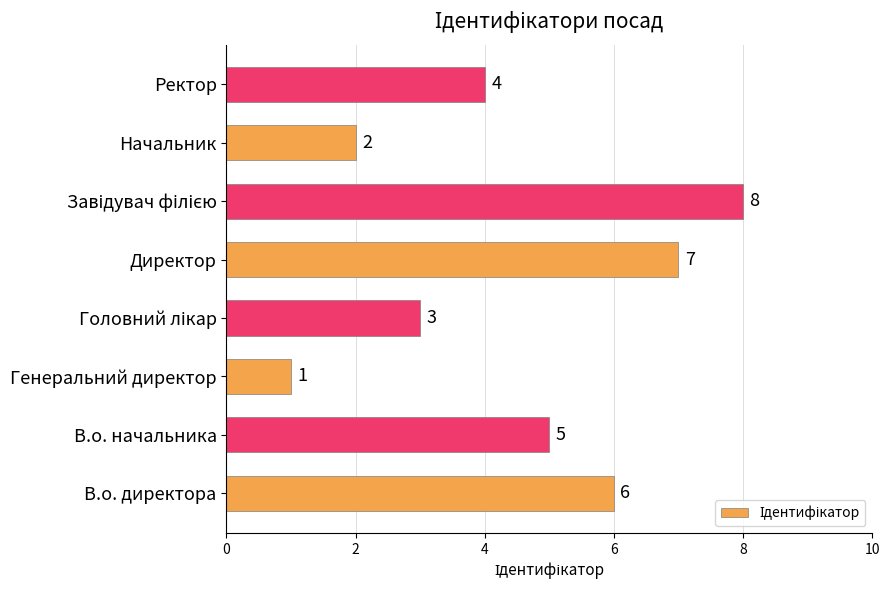

Which category has the lowest value across all series?

Генеральний директор